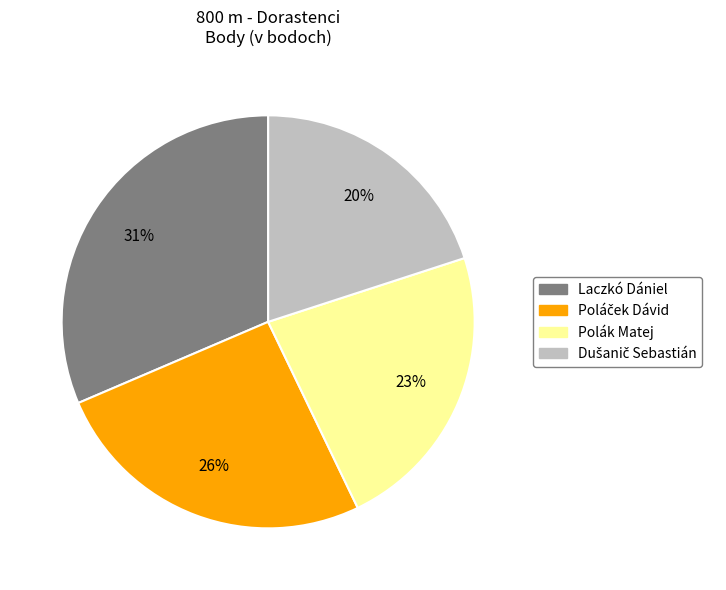

To the nearest percent, what is the average slice percentage?

25%